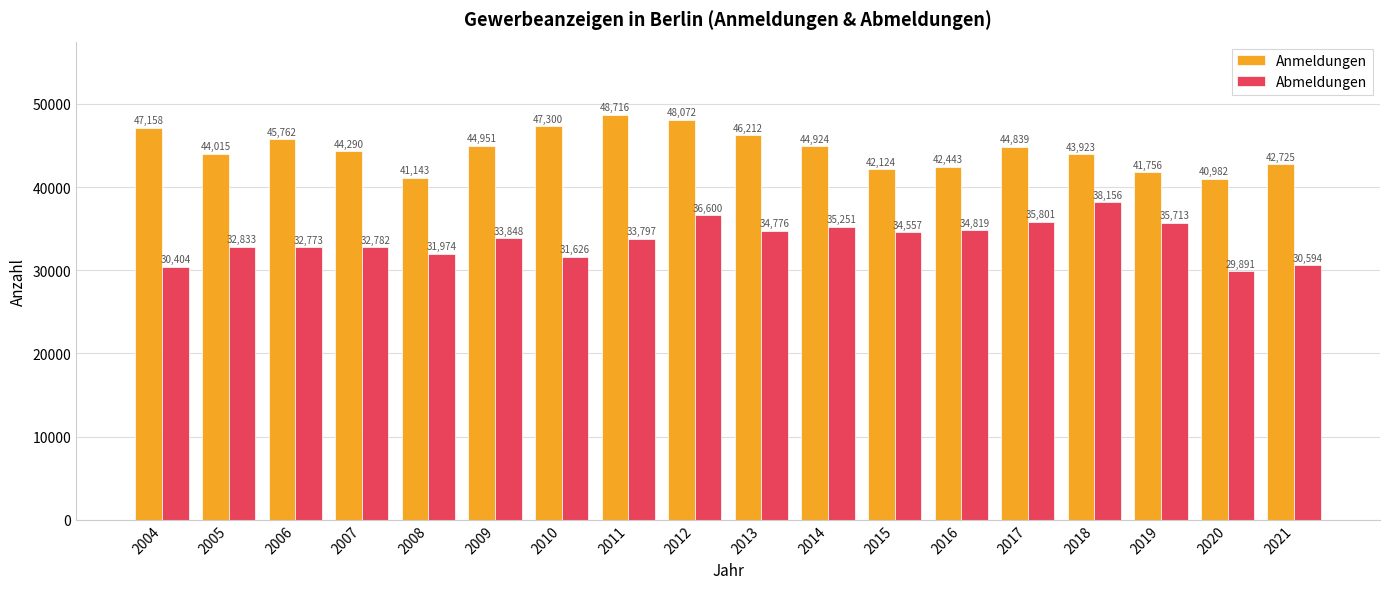

Does the chart contain stacked bars?

No